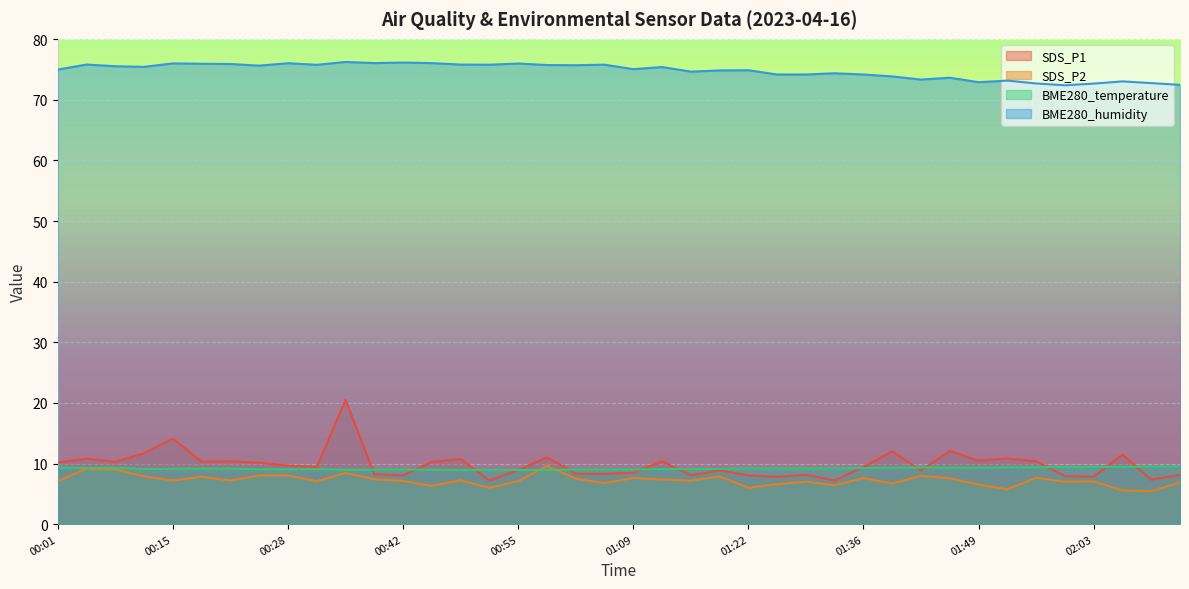

Reading right to left, extract all data points from this chart.

SDS_P1: 8.1	7.3	11.5	7.8	7.9	10.4	10.8	10.5	12.1	8.9	12.0	9.4	7.2	8.1	7.8	8.0	8.9	8.1	10.4	8.5	8.3	8.3	11.0	8.9	7.2	10.7	10.3	8.0	8.2	20.5	9.4	9.7	10.1	10.4	10.3	14.1	11.7	10.3	10.8	10.2
SDS_P2: 6.9	5.4	5.6	7.0	7.0	7.6	5.7	6.5	7.6	8.0	6.7	7.6	6.4	7.0	6.6	6.0	7.9	7.2	7.4	7.6	6.8	7.5	9.6	7.1	6.0	7.2	6.3	7.1	7.4	8.4	7.1	8.0	8.0	7.2	7.8	7.2	7.9	9.0	9.1	7.1
BME280_temperature: 9.5	9.5	9.4	9.4	9.4	9.4	9.4	9.3	9.3	9.3	9.3	9.2	9.2	9.2	9.2	9.2	9.1	9.1	9.1	9.0	9.0	9.0	8.9	8.9	8.9	8.9	9.0	9.0	9.0	9.0	9.1	9.1	9.1	9.2	9.2	9.1	9.1	9.3	9.3	9.3
BME280_humidity: 72.5	72.8	73.0	72.7	72.4	72.7	73.2	72.9	73.7	73.3	73.9	74.2	74.4	74.2	74.2	74.9	74.9	74.7	75.4	75.1	75.8	75.7	75.8	76.0	75.8	75.8	76.1	76.2	76.1	76.3	75.8	76.0	75.7	75.9	76.0	76.0	75.5	75.5	75.8	75.0